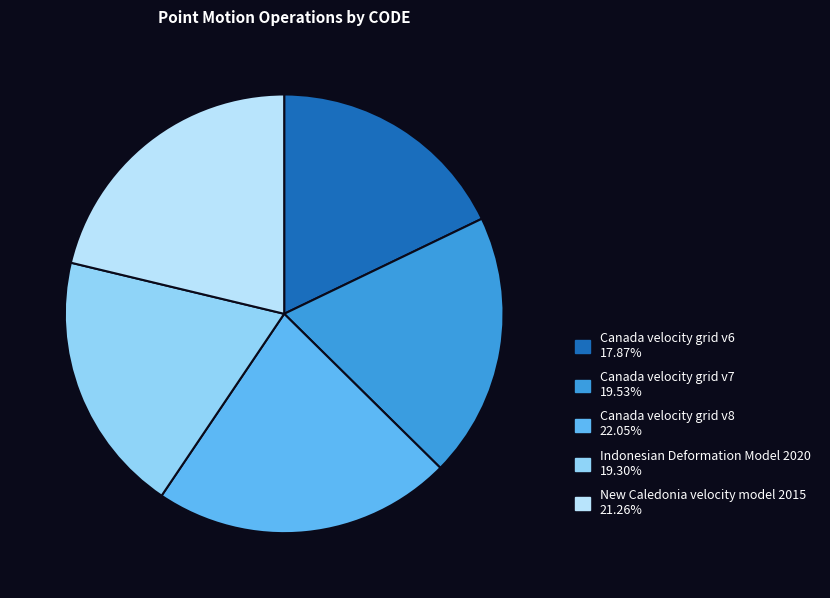

Between Indonesian Deformation Model 2020 and Canada velocity grid v8, which is larger?

Canada velocity grid v8